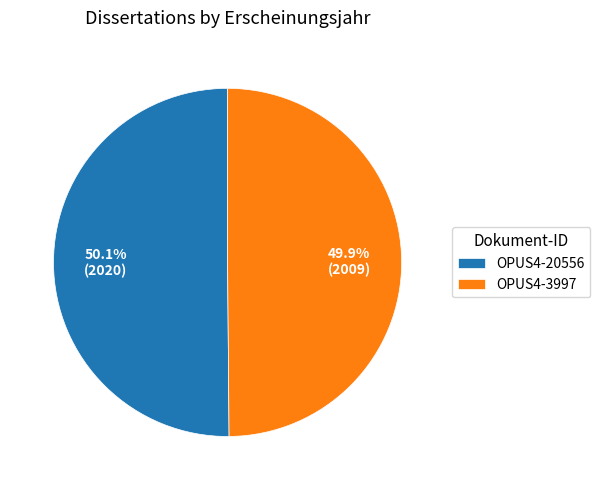

Is it true that OPUS4-3997 is 50% of the pie?

True